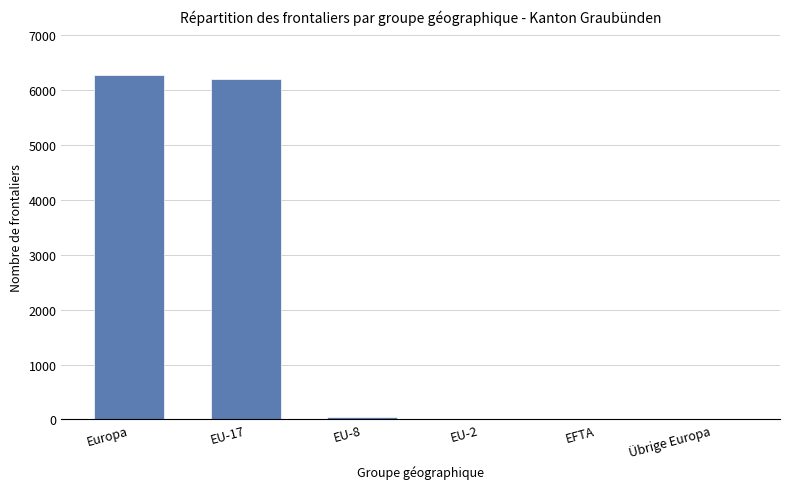

At which category does the chart reach its peak across all series?

Europa